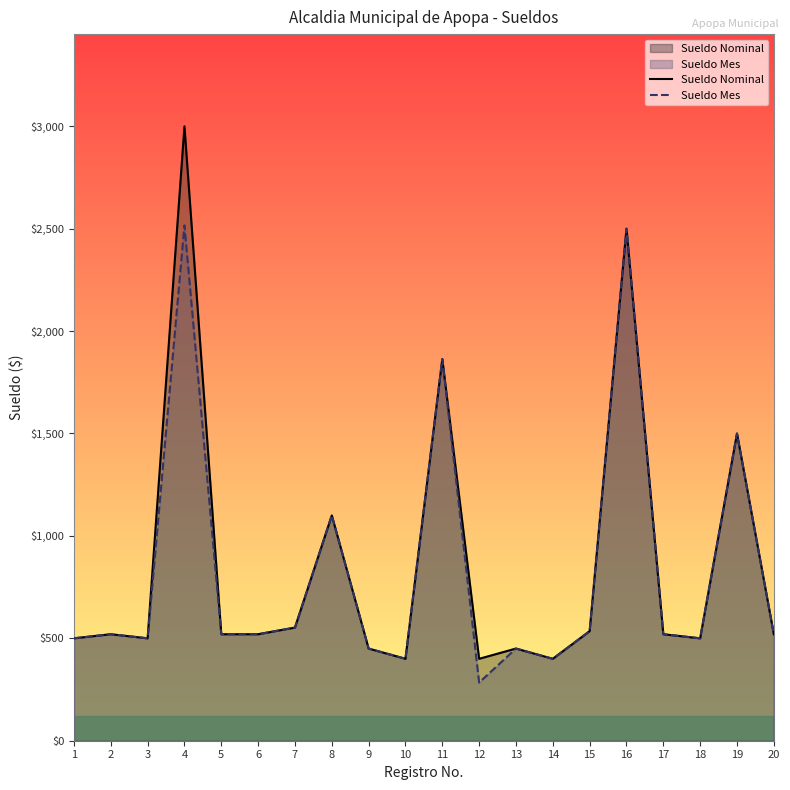

Which has a higher value, 1 or 19?

19